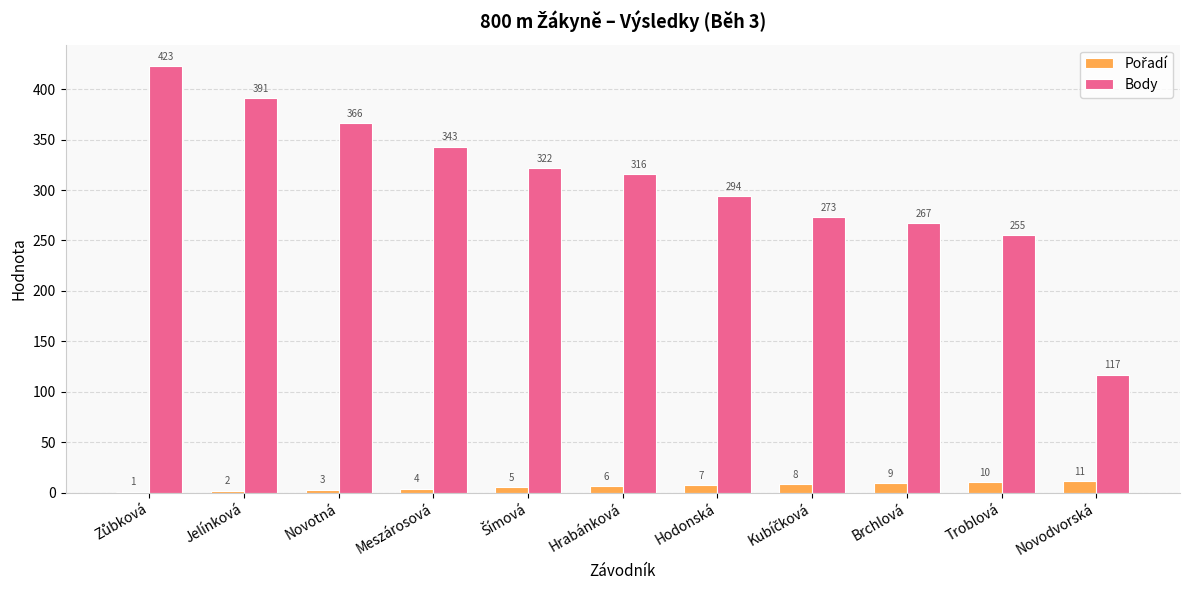

The value of Body at Troblová is 136. True or false?

False